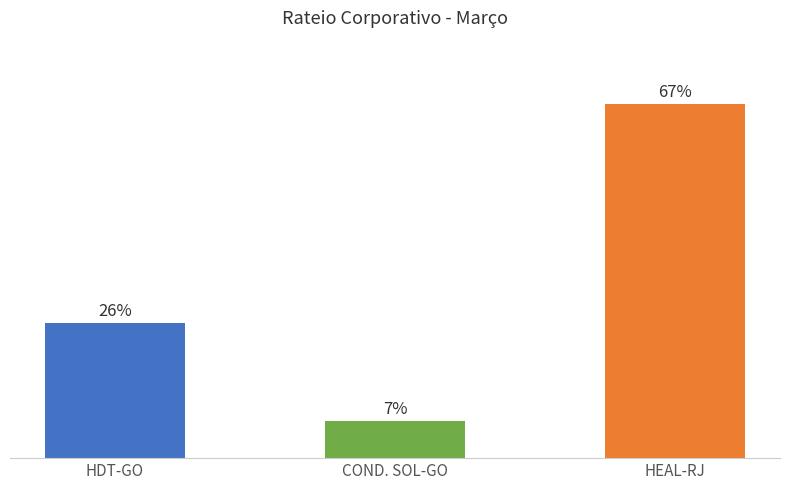

List the labels in order of value, largest first.

HEAL-RJ, HDT-GO, COND. SOL-GO